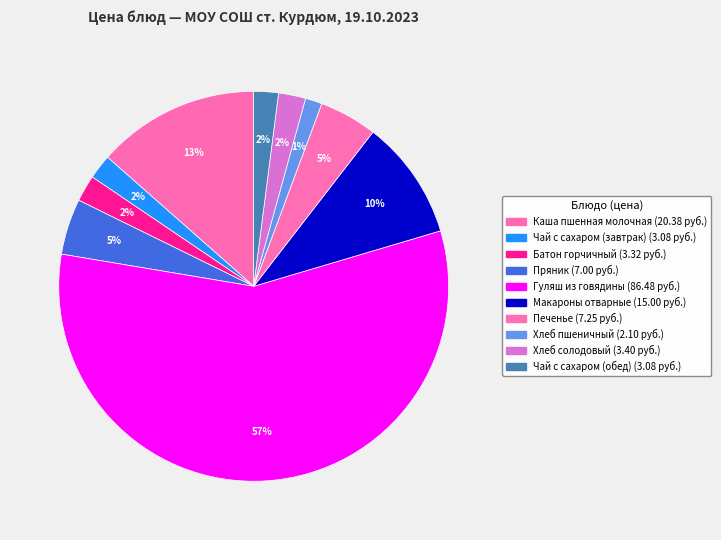

To the nearest percent, what is the average slice percentage?

10%